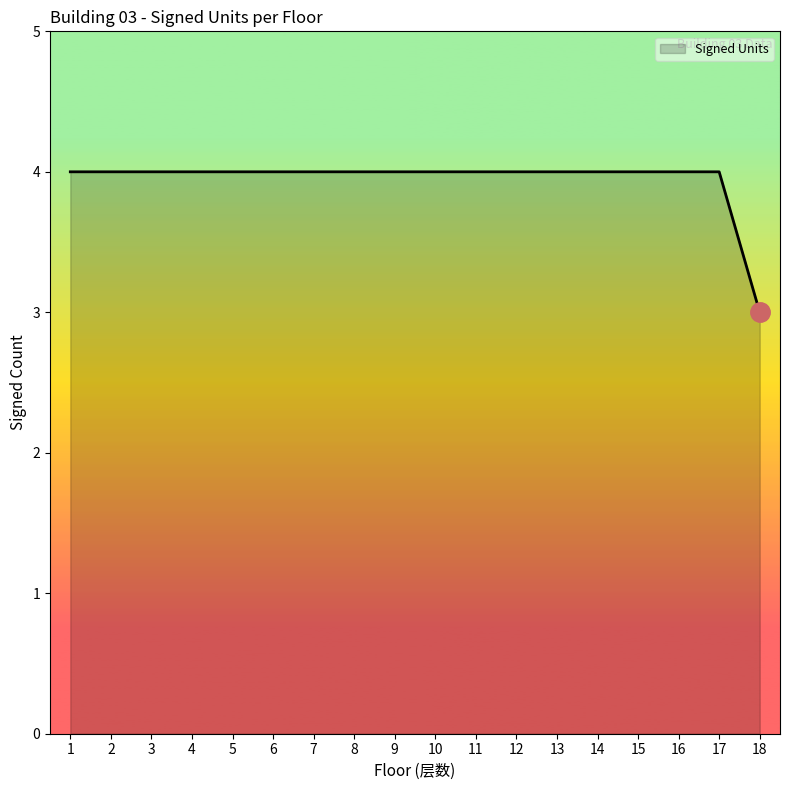

Which label corresponds to the smallest value in the chart?

18